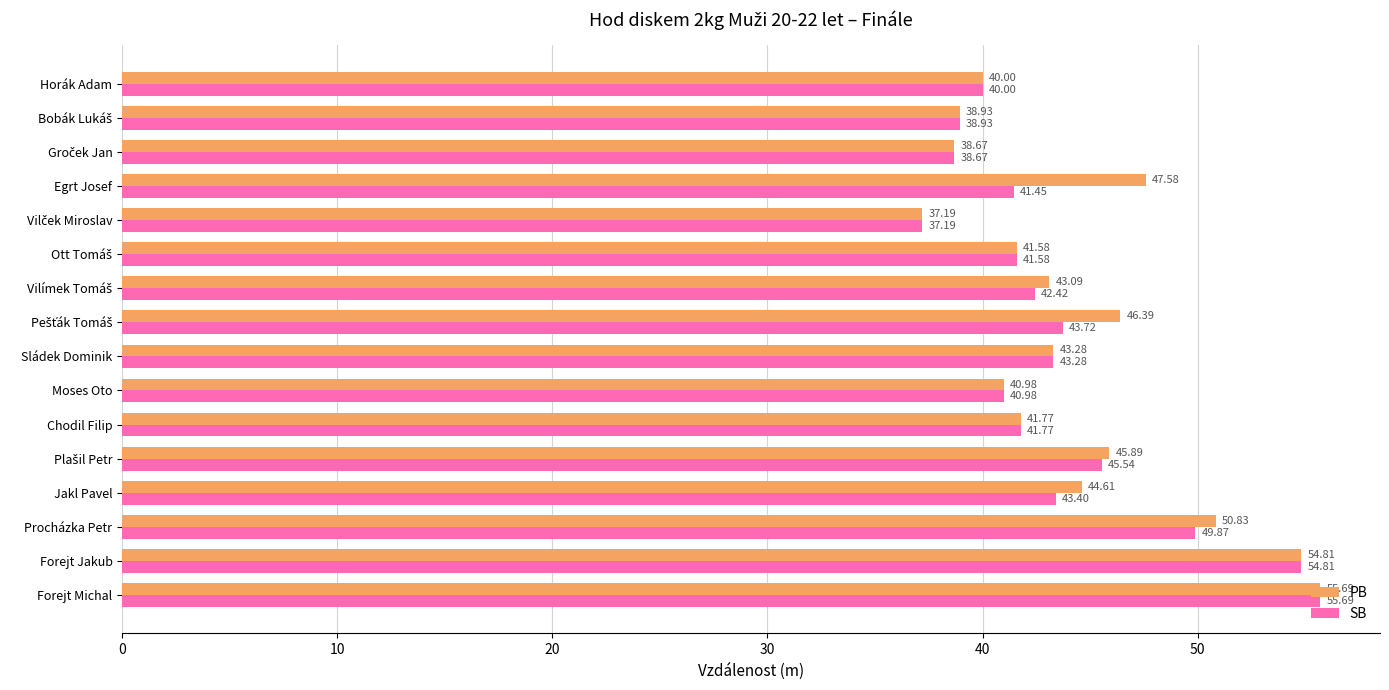

At which label does SB reach its peak?

Forejt Michal